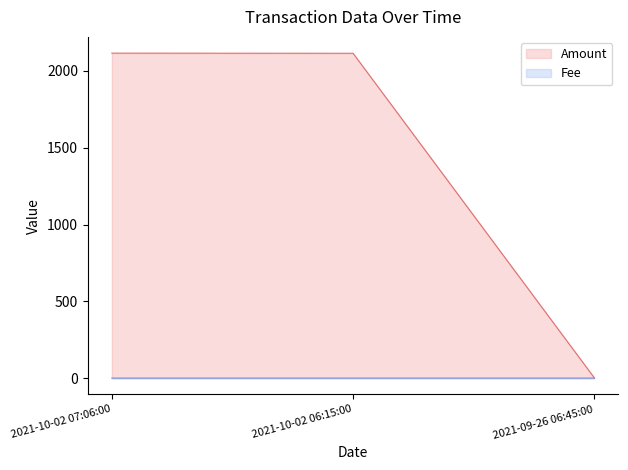

Where is Fee nearest to the value 0?

2021-10-02 06:15:00